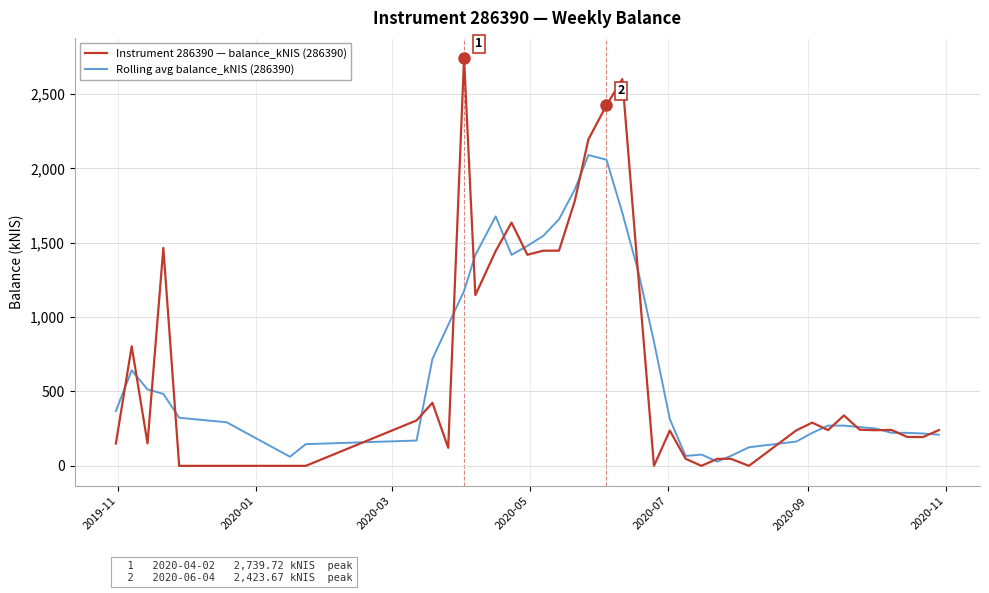

What is the minimum value for Rolling avg balance_kNIS (286390)?

28.4